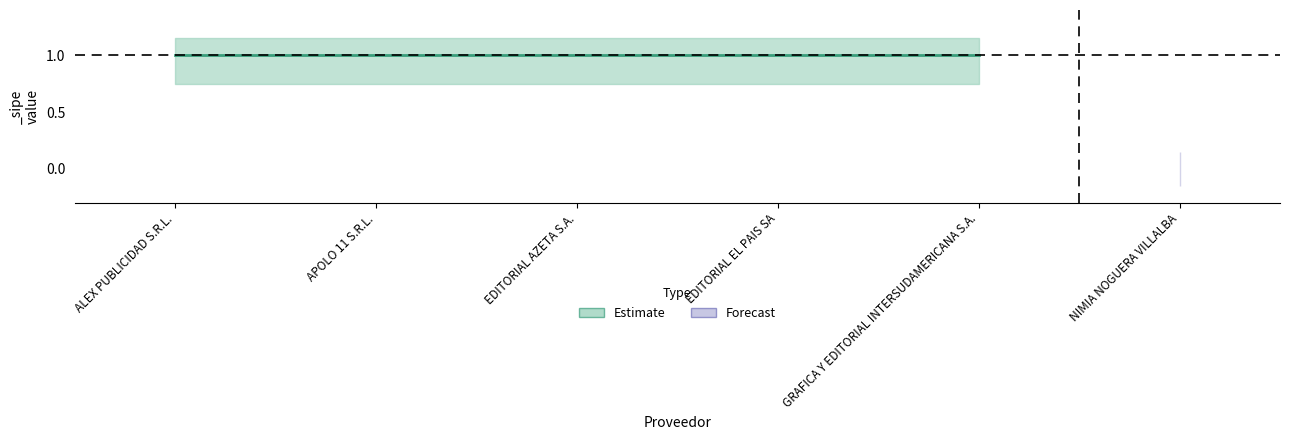

At which label is center closest to 1?

ALEX PUBLICIDAD S.R.L.